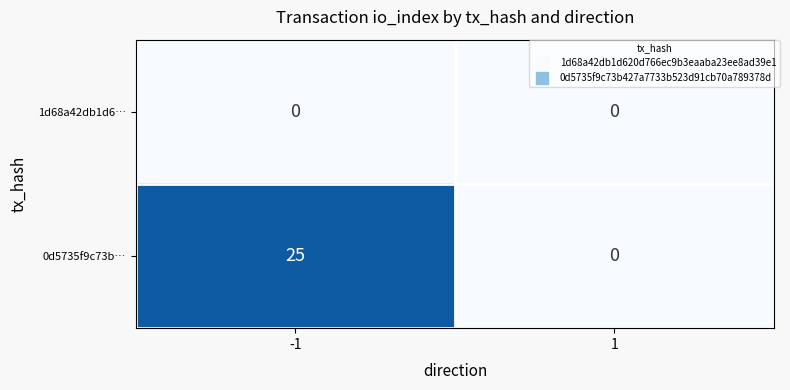

Rank the series at -1 from highest to lowest value.

0d5735f9c73b…, 1d68a42db1d6…